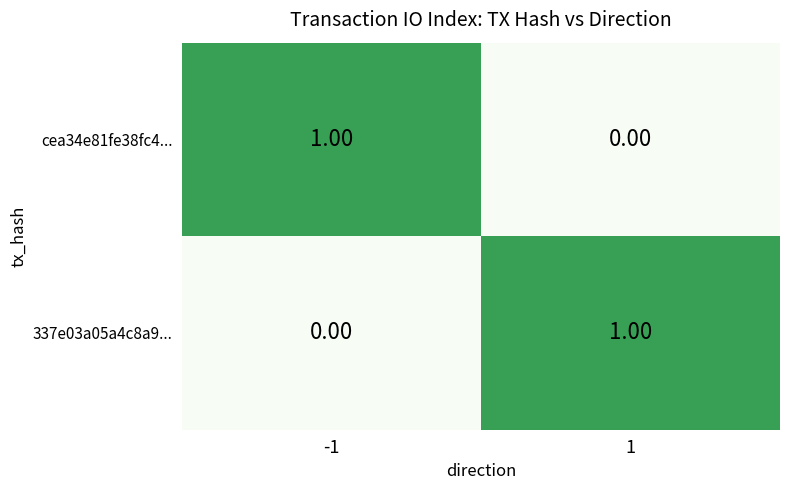

Is the value of 337e03a05a4c8a9... at 1 greater than the value of cea34e81fe38fc4... at 1?

Yes